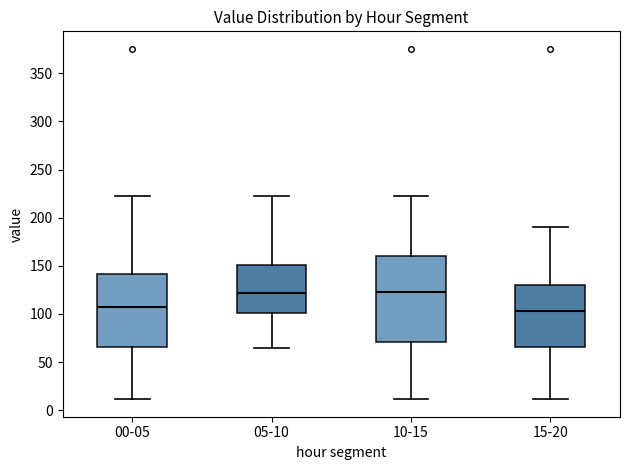

Reading left to right, read every box against the y-axis: the position of its median line, the range the box covers, and the ends of its whiskers. The values are not printed on the chart, so give them approximately, as read against the axis.

00-05: median 110, box 65 to 140, whiskers 10 to 225
05-10: median 120, box 100 to 150, whiskers 65 to 225
10-15: median 125, box 70 to 160, whiskers 10 to 225
15-20: median 105, box 65 to 130, whiskers 10 to 190